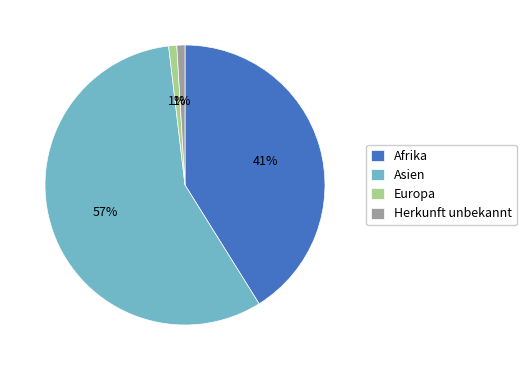

How many segments does this pie chart have?

4